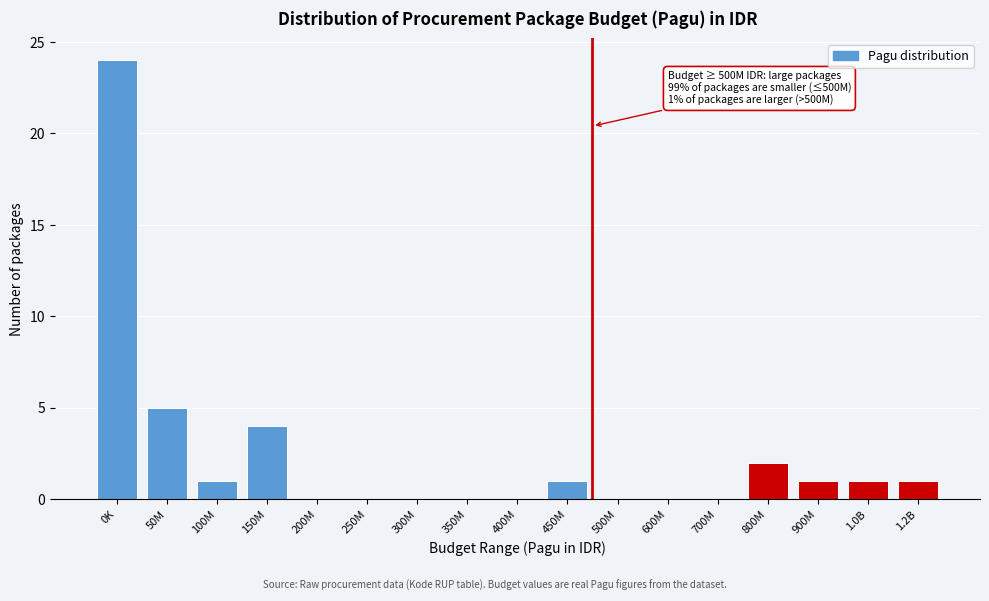

Reading right to left, transcribe all the data shown in this chart.

1.2B=1	1.0B=1	900M=1	800M=2	700M=0	600M=0	500M=0	450M=1	400M=0	350M=0	300M=0	250M=0	200M=0	150M=4	100M=1	50M=5	0K=24